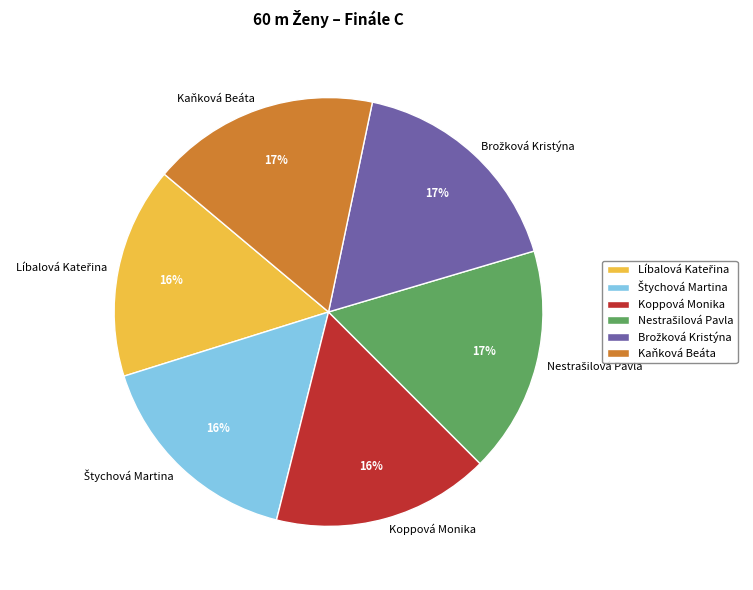

What percentage is the Kaňková Beáta slice, to the nearest percent?

17%